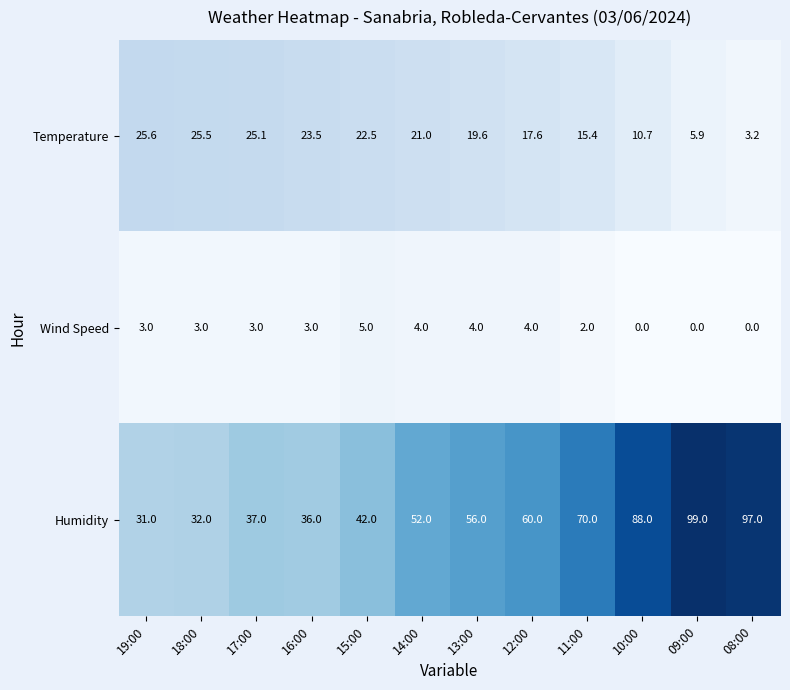

True or false: Humidity has a value of 93.7 at 13:00.

False